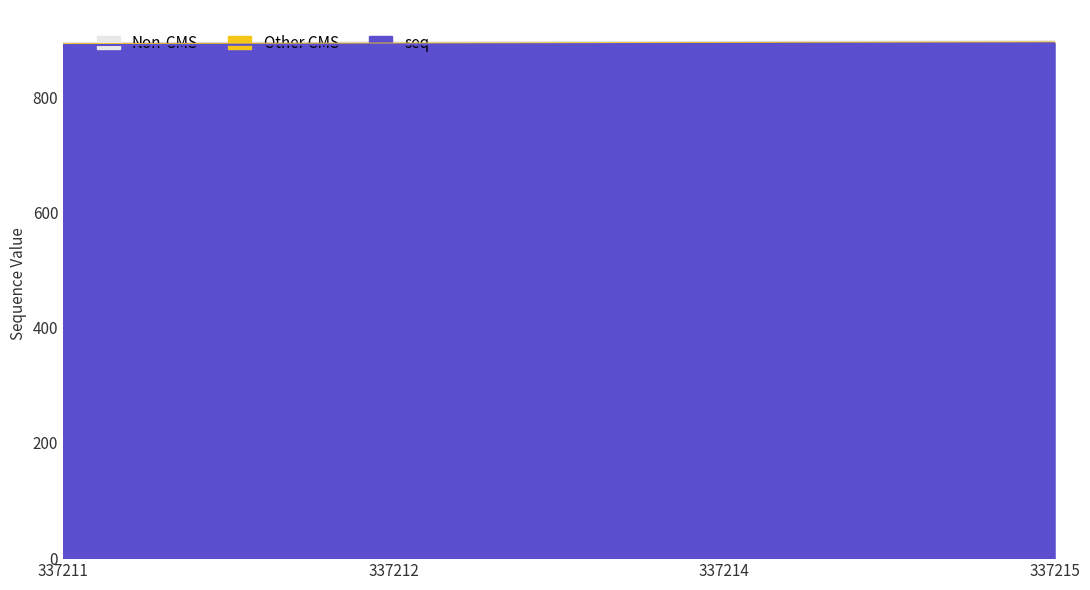

True or false: the data has more than 1 interior local peaks.

False